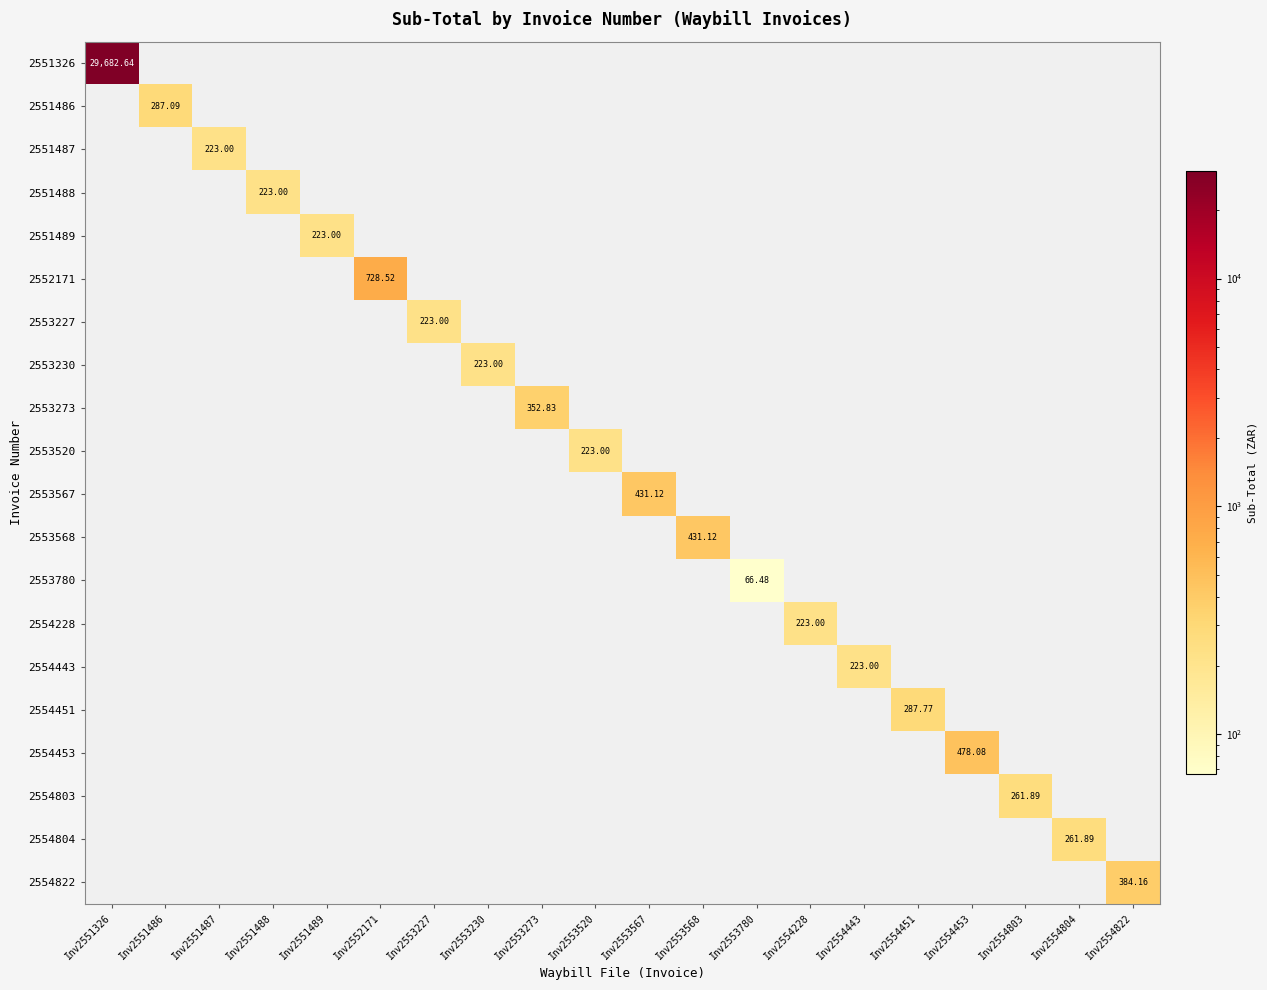

Is the value of 2551487 at Inv2554803 greater than the value of 2551326 at Inv2554804?

No